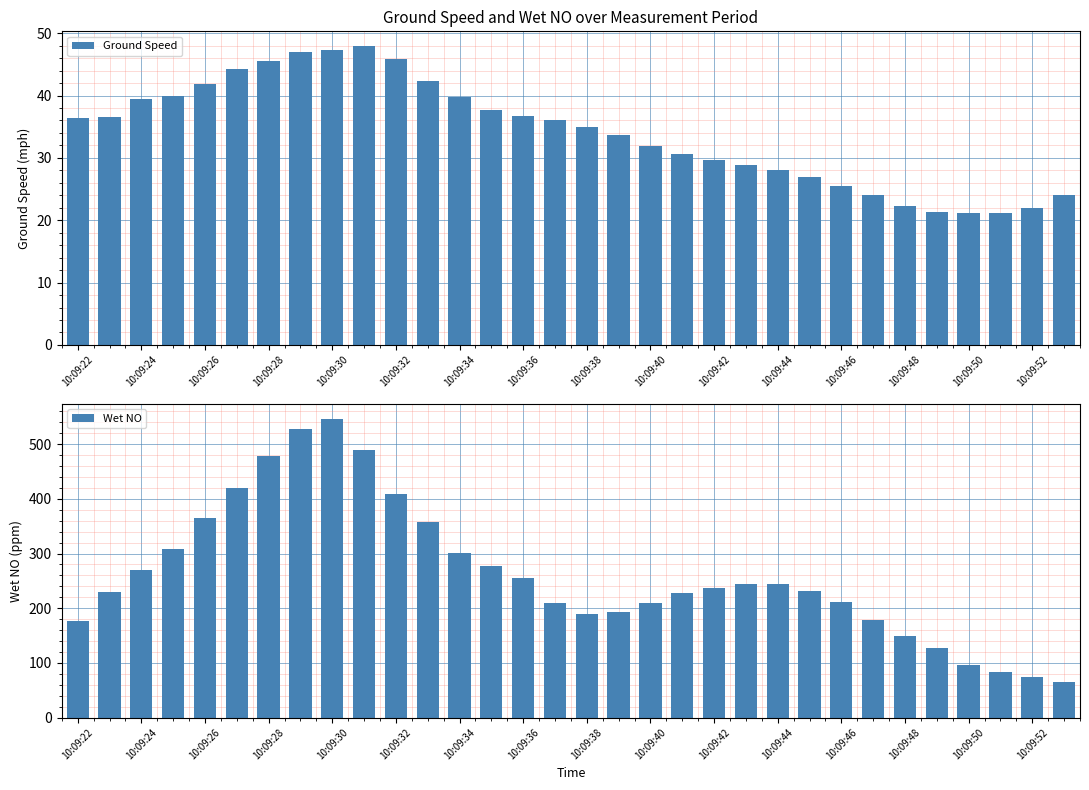

At which label does Wet NO reach its peak?

10:09:30